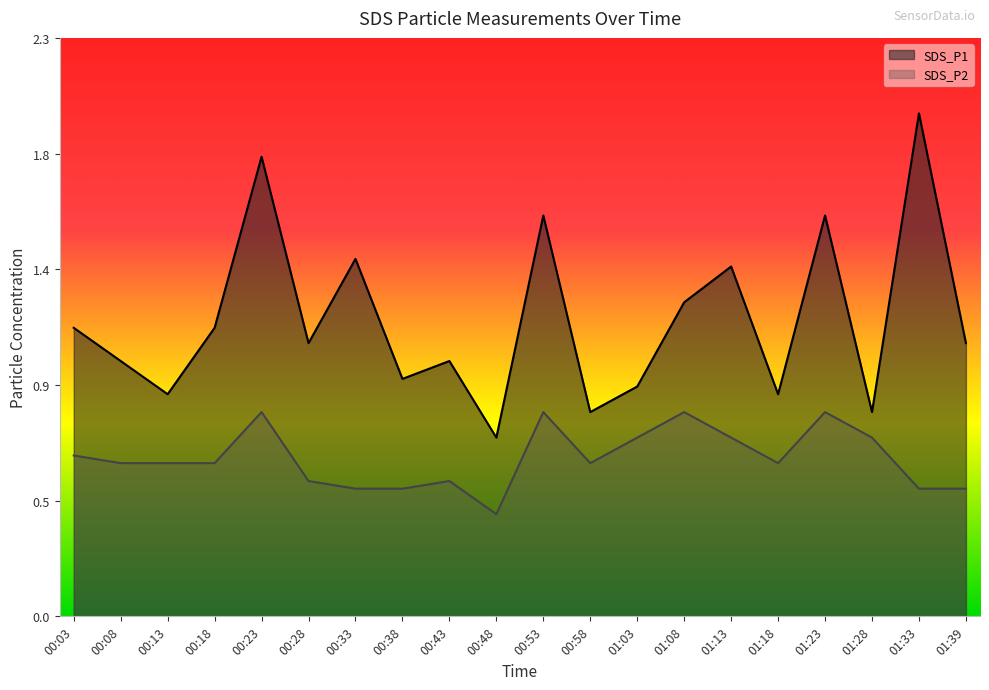

What position from the right is 00:23?

16